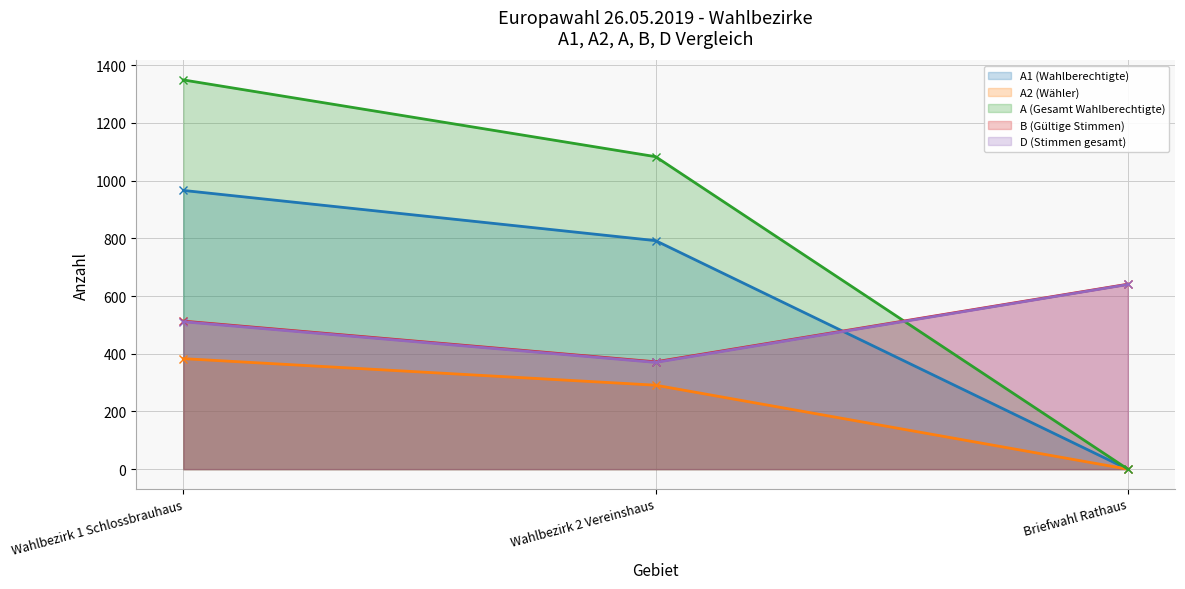

The A1 (Wahlberechtigte) series shows -391 at Briefwahl Rathaus. True or false?

False